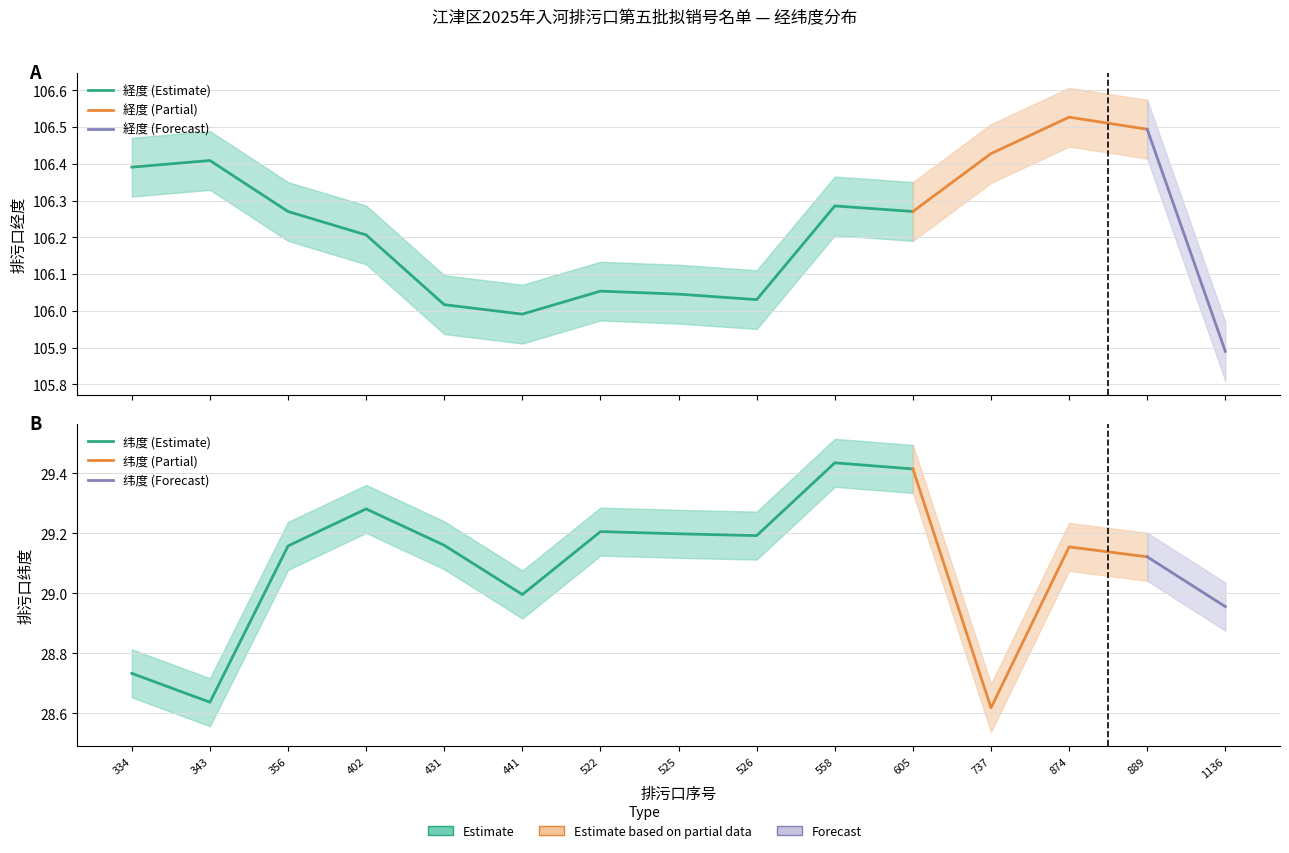

True or false: 排污口纬度 and 排污口经度 intersect in this chart.

False